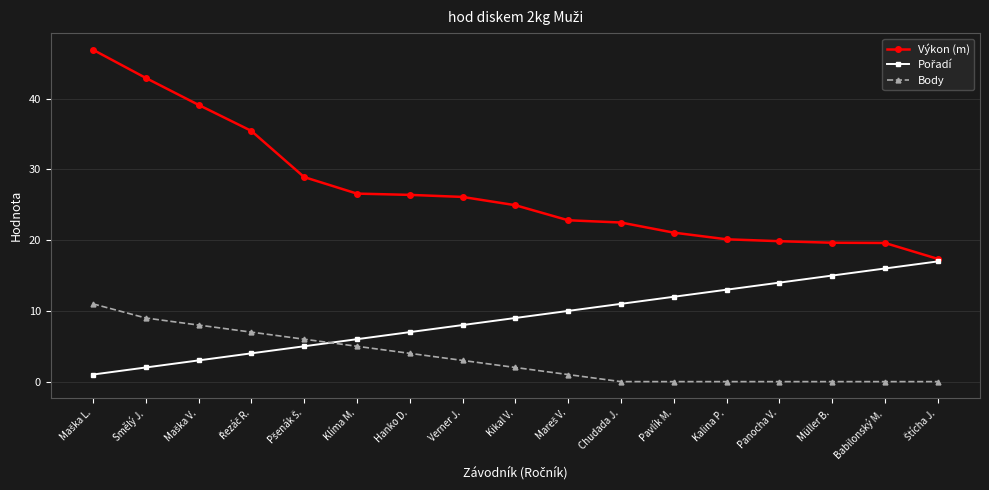

True or false: Body has a value of 1.8 at Klíma M..

False